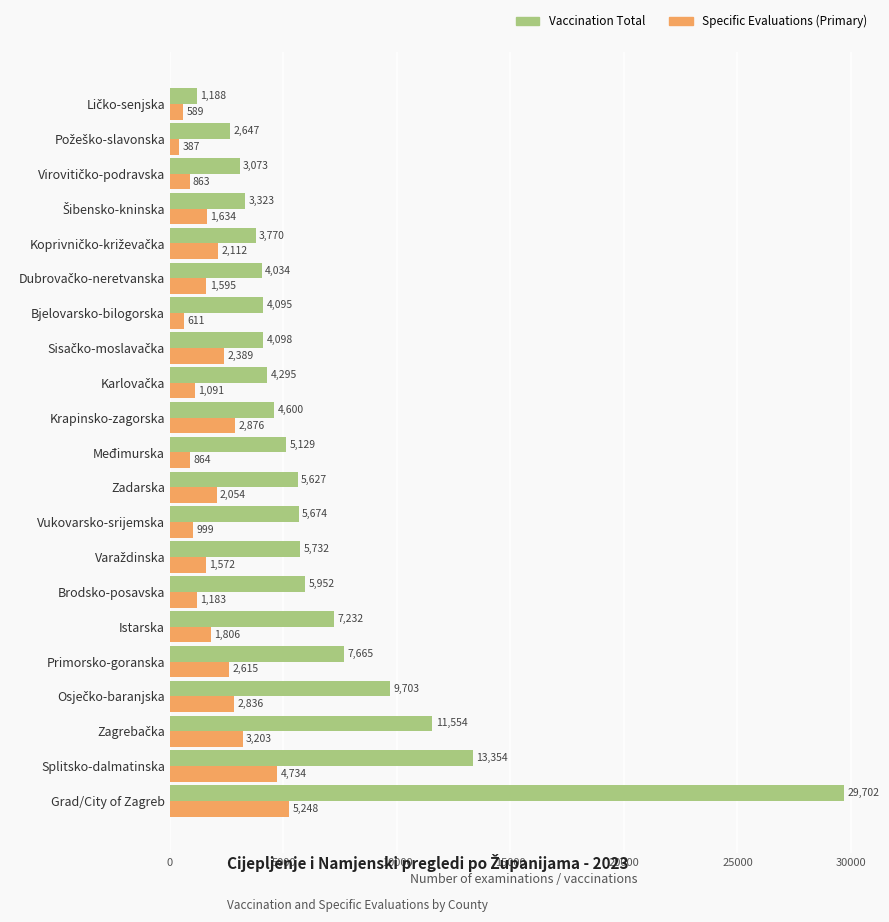

What is the maximum value shown in the chart?

29702